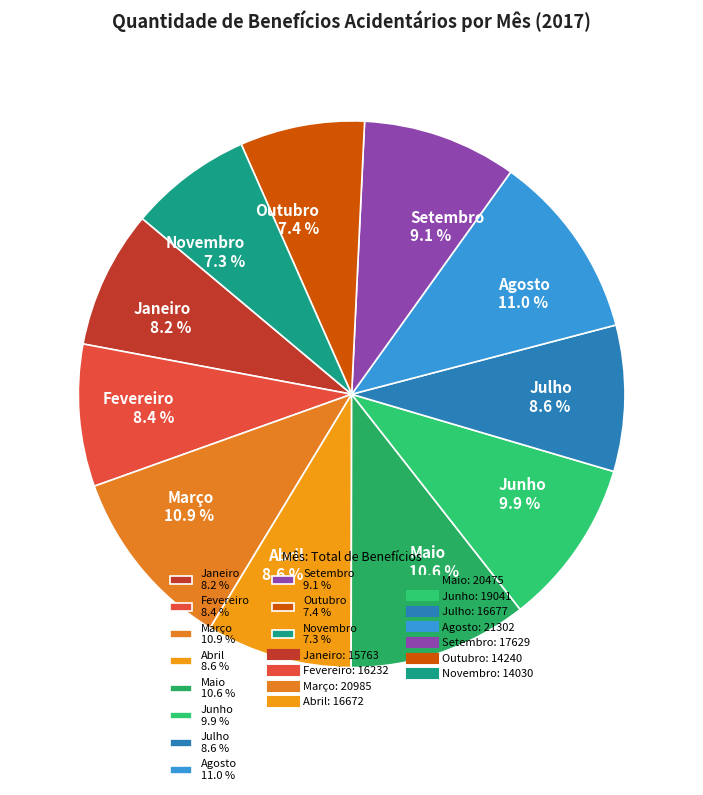

The Junho slice represents 10% of the pie. True or false?

True